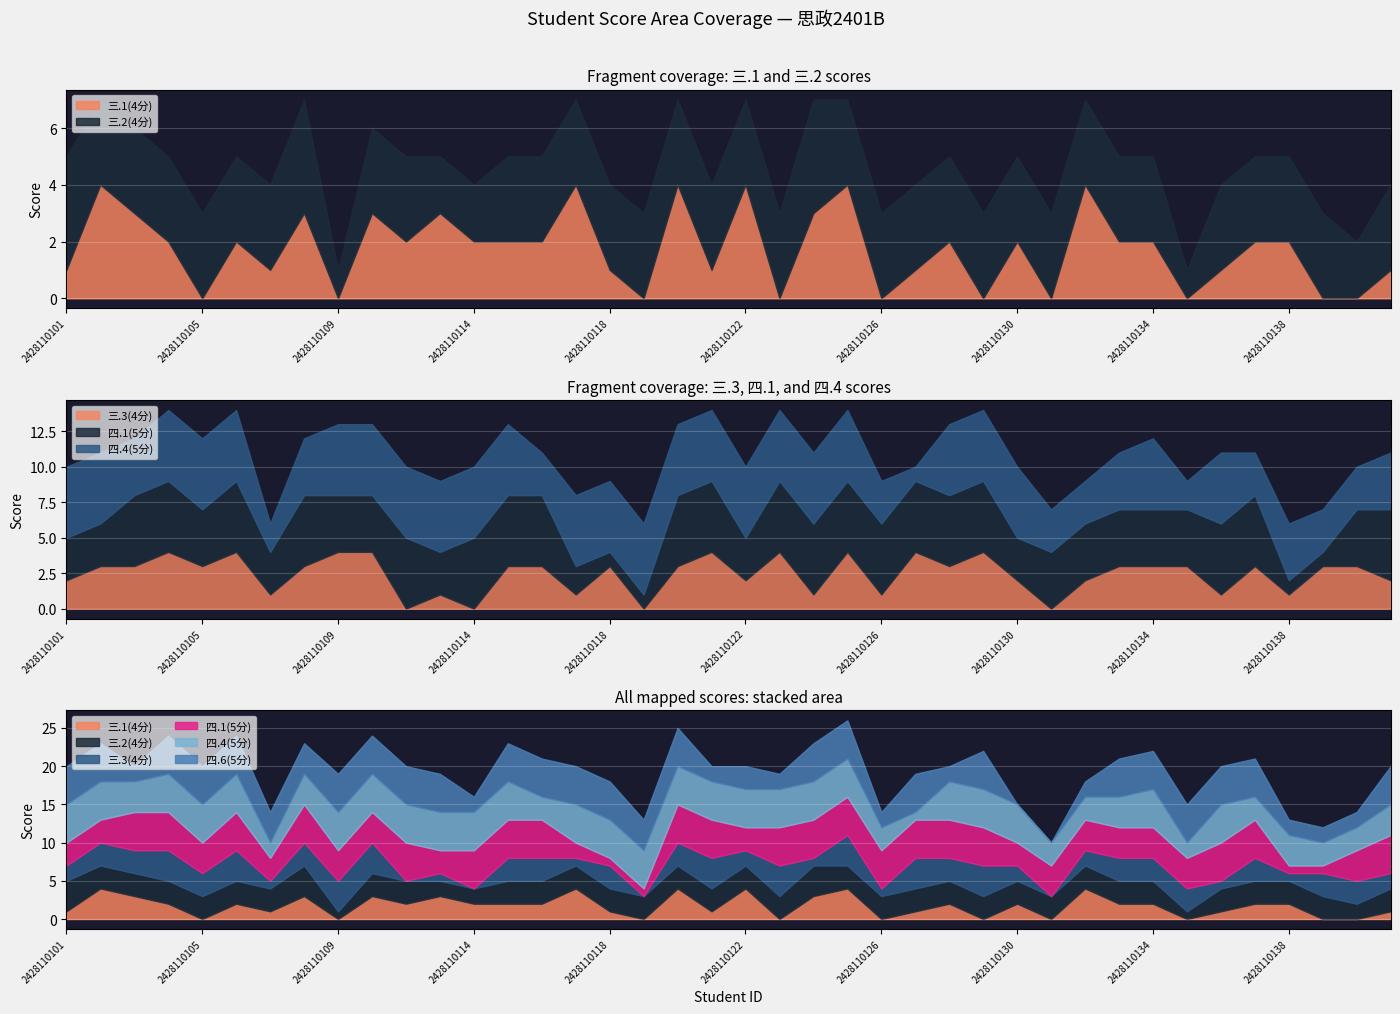

Reading right to left, list all the values displayed in this chart.

三.1(4分): 1	0	0	2	2	1	0	2	2	4	0	2	0	2	1	0	4	3	0	4	1	4	0	1	4	2	2	2	3	2	3	0	3	1	2	0	2	3	4	1
三.2(4分): 3	2	3	3	3	3	1	3	3	3	3	3	3	3	3	3	3	4	3	3	3	3	3	3	3	3	3	2	2	3	3	1	4	3	3	3	3	3	3	4
三.3(4分): 2	3	3	1	3	1	3	3	3	2	0	2	4	3	4	1	4	1	4	2	4	3	0	3	1	3	3	0	1	0	4	4	3	1	4	3	4	3	3	2
四.1(5分): 5	4	1	1	5	5	4	4	4	4	4	3	5	5	5	5	5	5	5	3	5	5	1	1	2	5	5	5	3	5	4	4	5	3	5	4	5	5	3	3
四.4(5分): 4	3	3	4	3	5	2	5	4	3	3	5	5	5	1	3	5	5	5	5	5	5	5	5	5	3	5	5	5	5	5	5	4	2	5	5	5	4	5	5
四.6(5分): 5	2	2	2	5	5	5	5	5	2	0	0	5	2	5	2	5	5	2	3	2	5	4	5	5	5	5	2	5	5	5	5	4	4	5	5	5	2	5	5